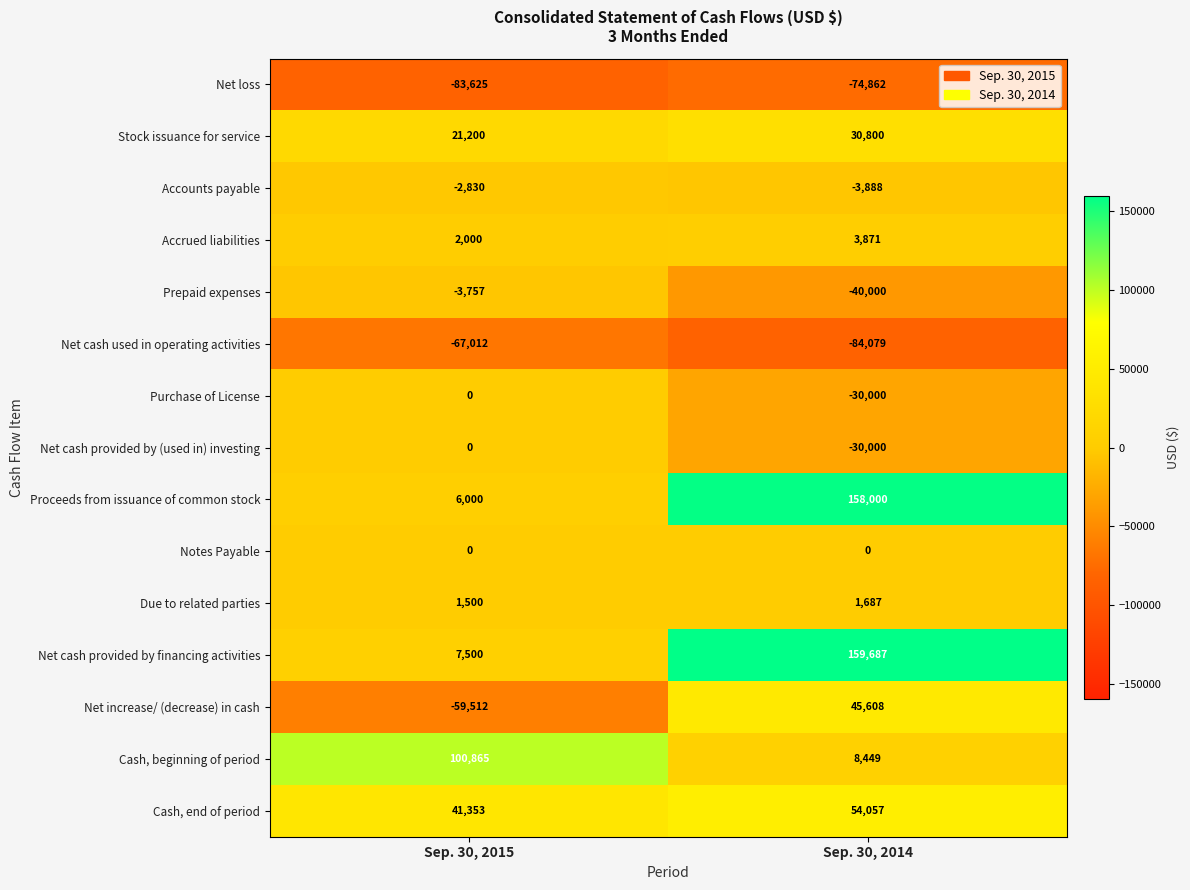

Reading left to right, extract all data points from this chart.

Net loss: Sep. 30, 2015=-83625	Sep. 30, 2014=-74862
Stock issuance for service: Sep. 30, 2015=21200	Sep. 30, 2014=30800
Accounts payable: Sep. 30, 2015=-2830	Sep. 30, 2014=-3888
Accrued liabilities: Sep. 30, 2015=2000	Sep. 30, 2014=3871
Prepaid expenses: Sep. 30, 2015=-3757	Sep. 30, 2014=-40000
Net cash used in operating activities: Sep. 30, 2015=-67012	Sep. 30, 2014=-84079
Purchase of License: Sep. 30, 2015=0	Sep. 30, 2014=-30000
Net cash provided by (used in) investing: Sep. 30, 2015=0	Sep. 30, 2014=-30000
Proceeds from issuance of common stock: Sep. 30, 2015=6000	Sep. 30, 2014=158000
Notes Payable: Sep. 30, 2015=0	Sep. 30, 2014=0
Due to related parties: Sep. 30, 2015=1500	Sep. 30, 2014=1687
Net cash provided by financing activities: Sep. 30, 2015=7500	Sep. 30, 2014=159687
Net increase/ (decrease) in cash: Sep. 30, 2015=-59512	Sep. 30, 2014=45608
Cash, beginning of period: Sep. 30, 2015=100865	Sep. 30, 2014=8449
Cash, end of period: Sep. 30, 2015=41353	Sep. 30, 2014=54057